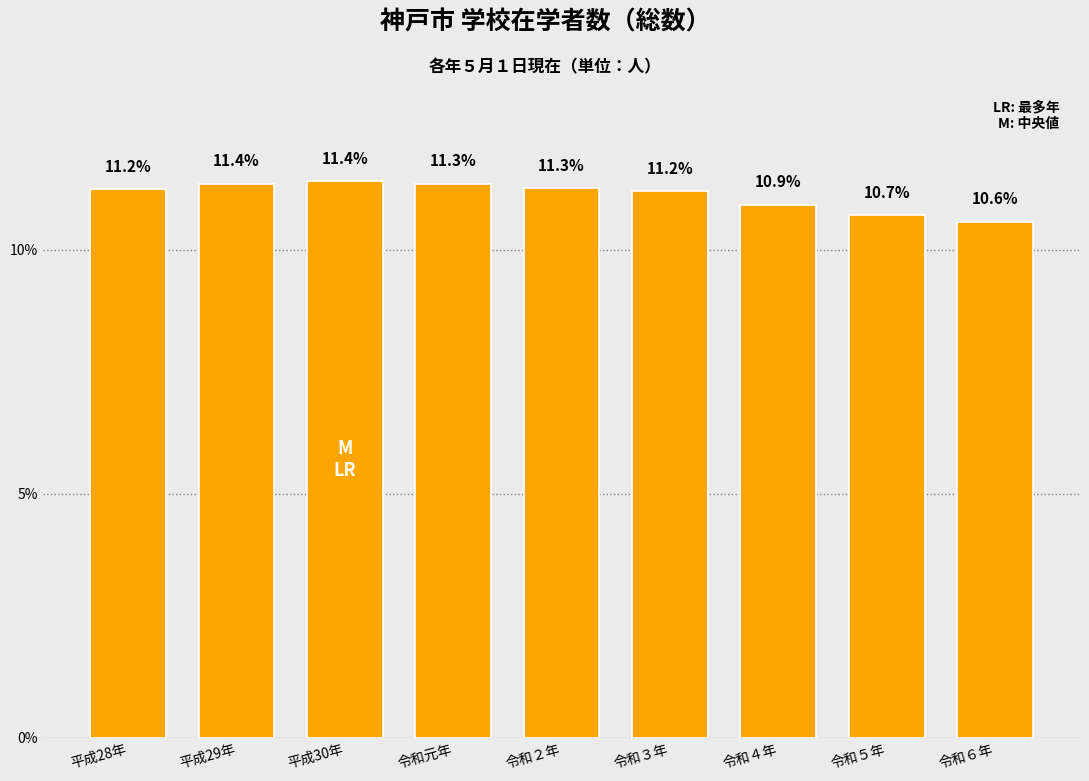

Reading left to right, list all the values displayed in this chart.

11.2	11.4	11.4	11.3	11.3	11.2	10.9	10.7	10.6